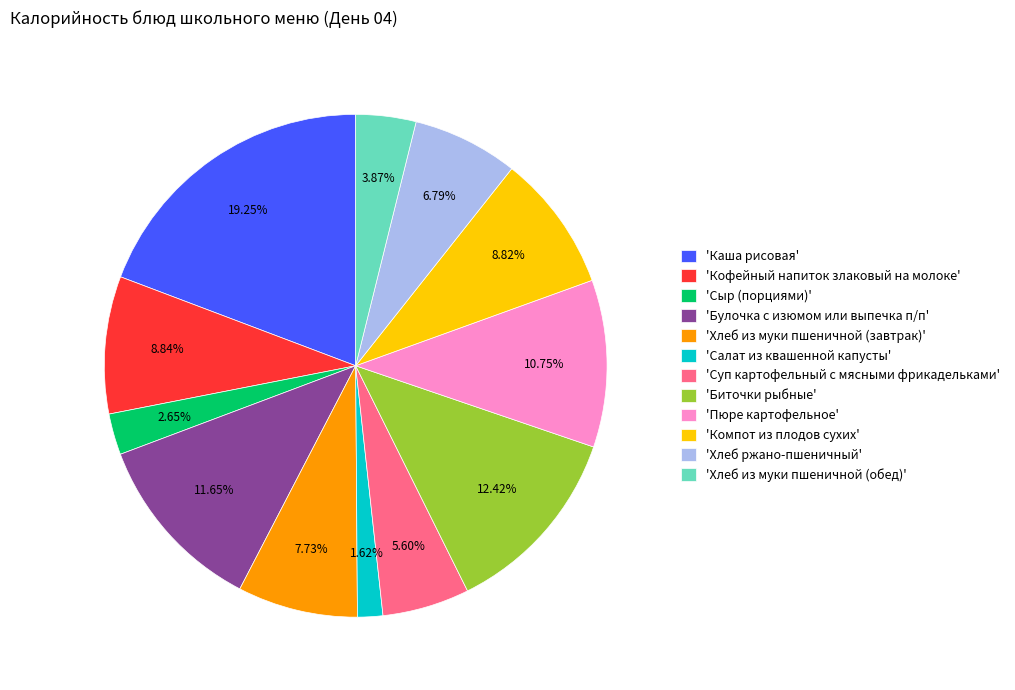

Does 'Булочка с изюмом или выпечка п/п' account for over 50% of the chart?

No